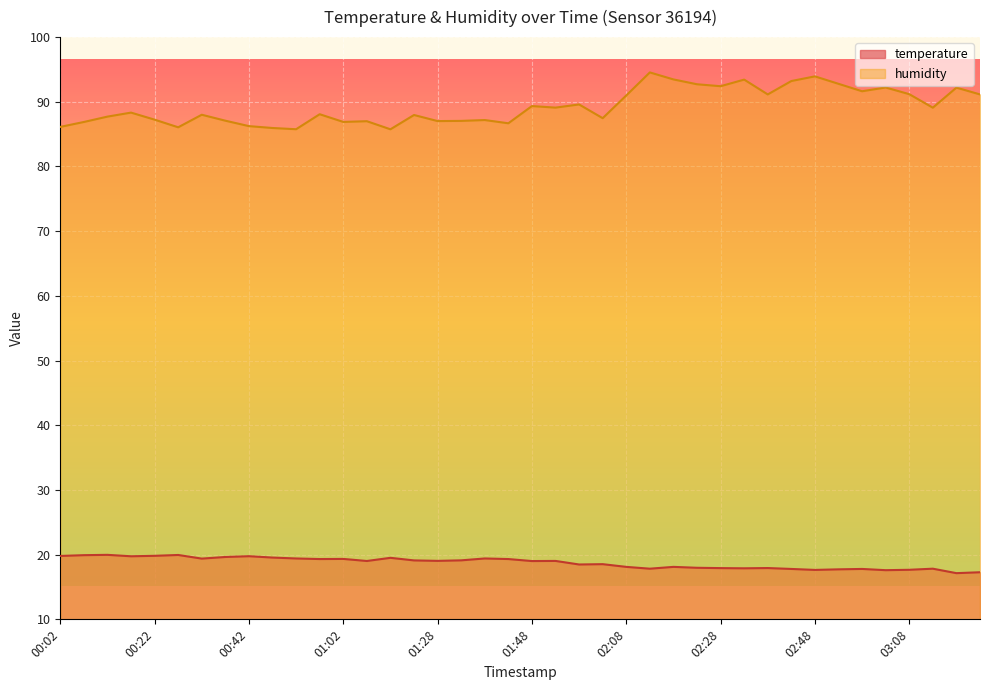

Does the chart display data point markers on the line(s)?

No